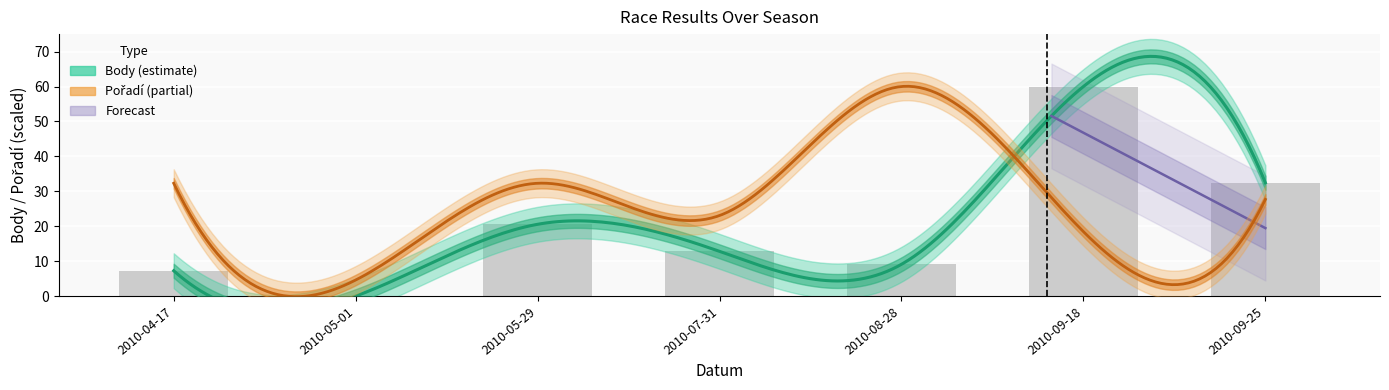

Which label corresponds to the largest value in the chart?

2010-09-18